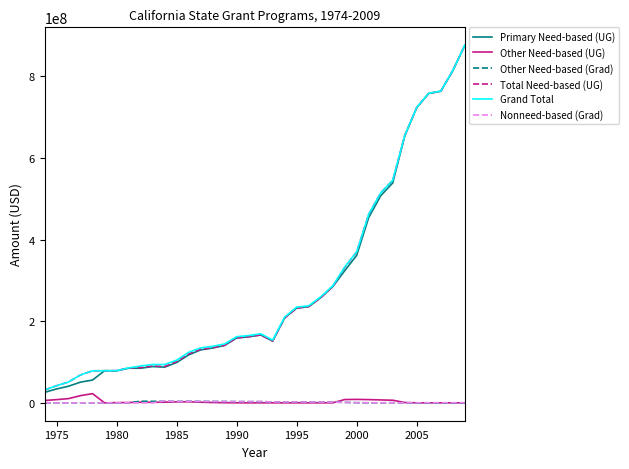

True or false: Primary Need-based (UG) and Nonneed-based (Grad) intersect in this chart.

False